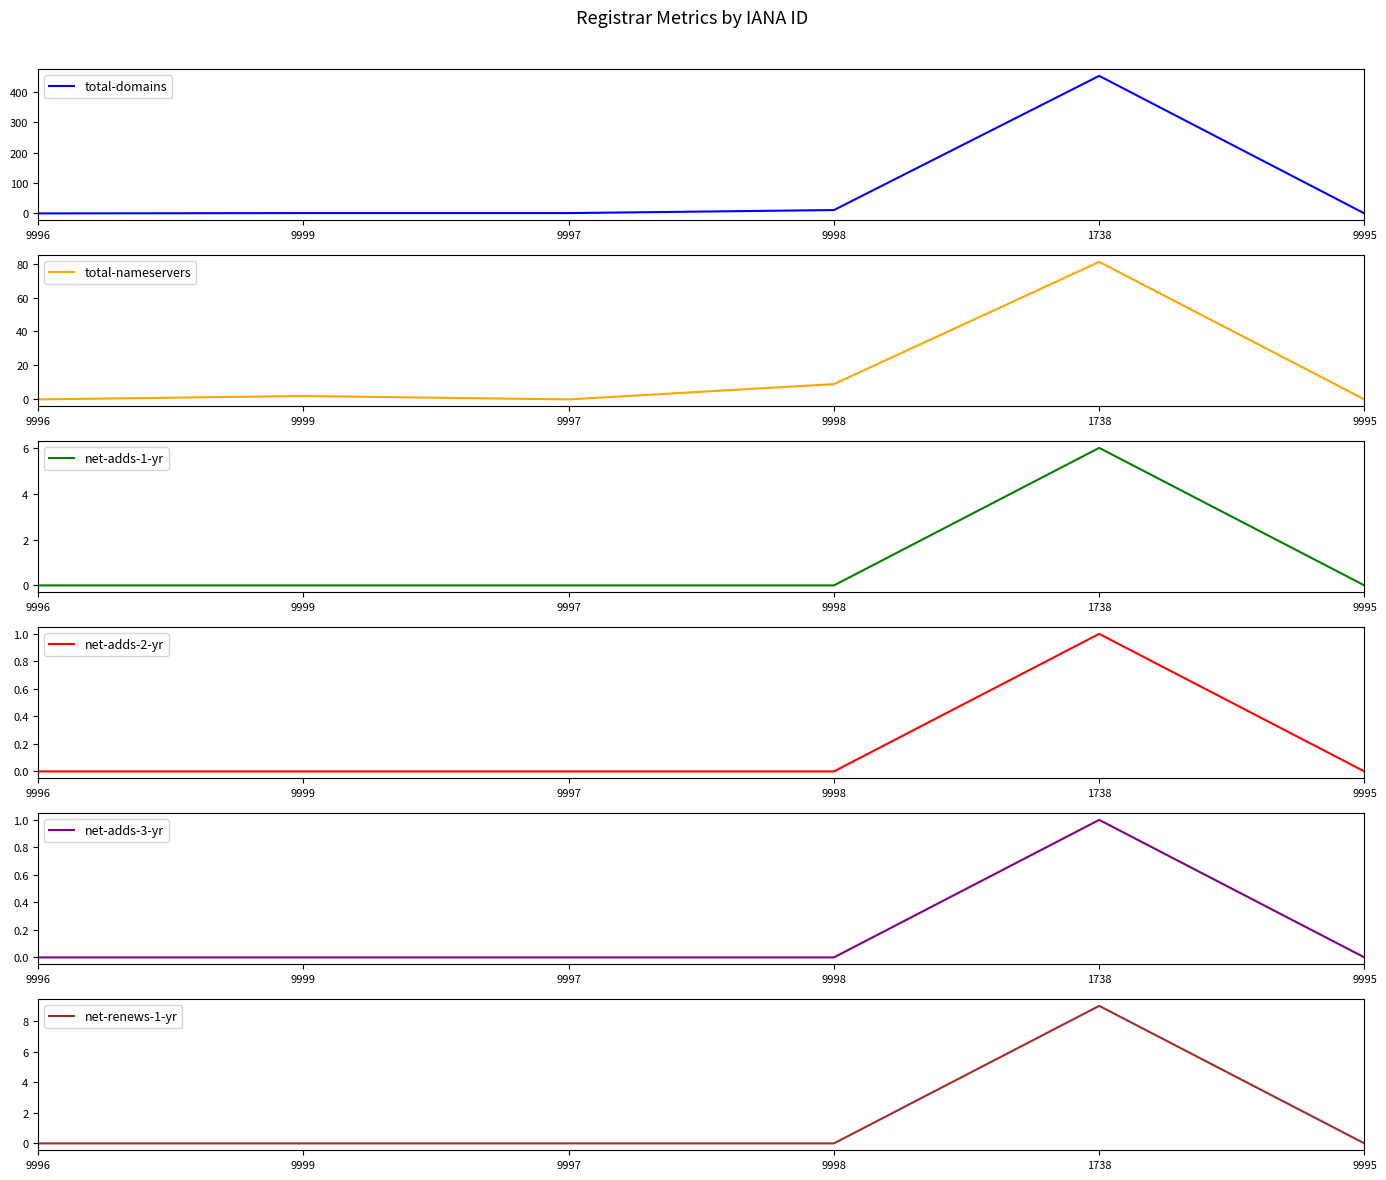

Where is the first local minimum for total-nameservers?

9997